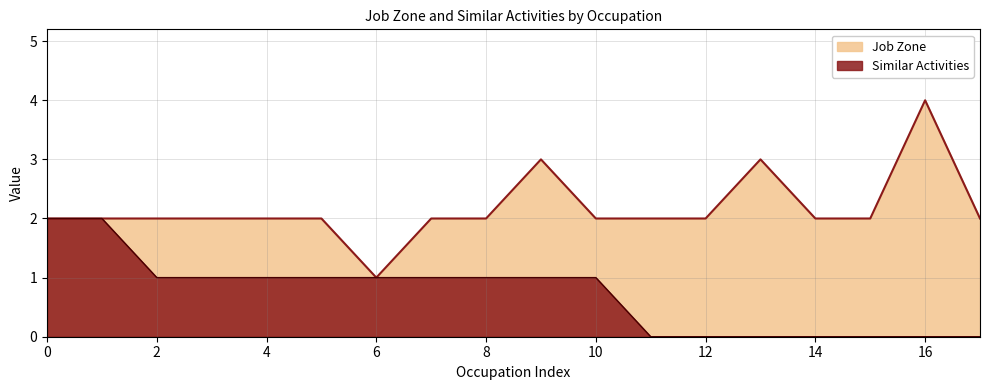

What is the sum of all Job Zone values?

39